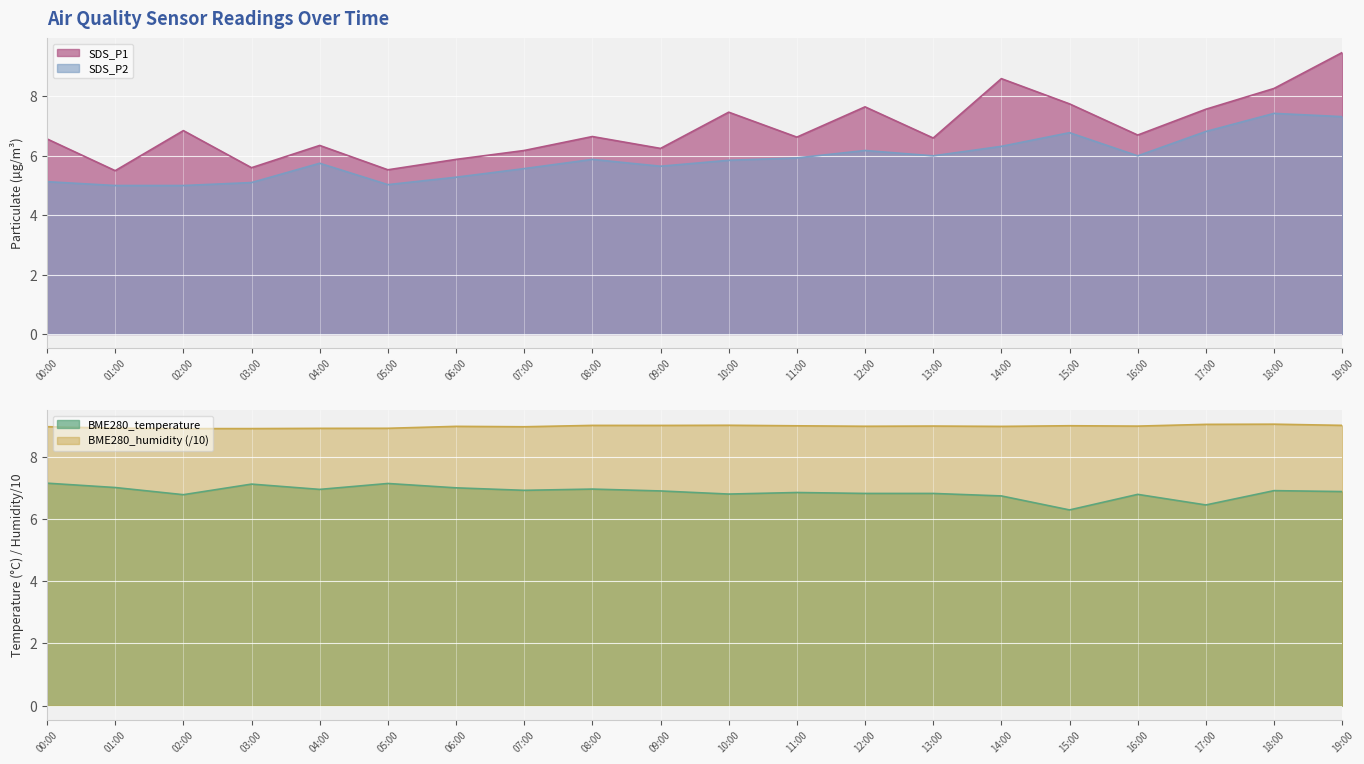

What are all the series names shown in the legend?

SDS_P1, SDS_P2, BME280_temperature, BME280_humidity